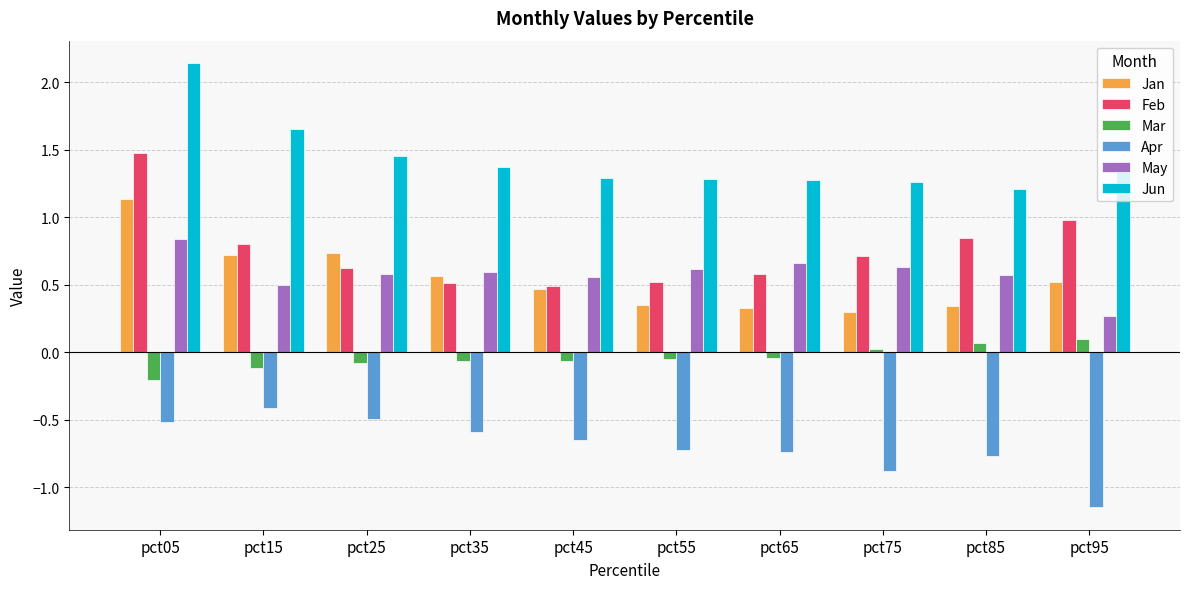

Which series has the largest total across all categories?

Jun